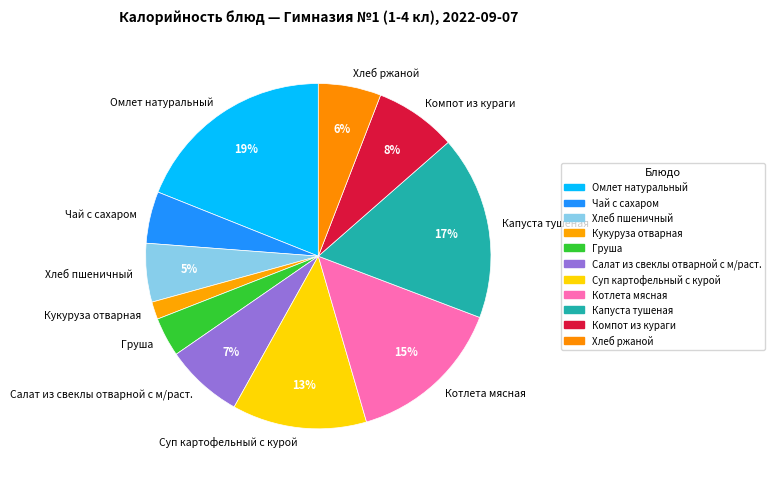

How many slices are in this pie chart?

11